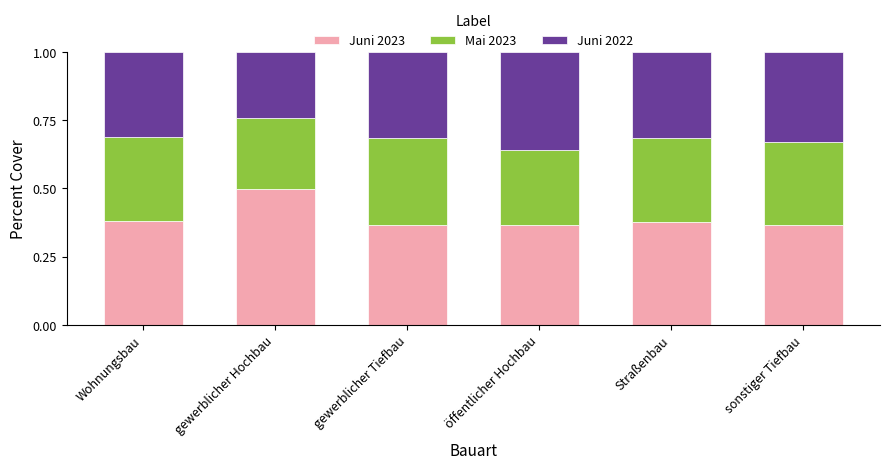

What is the sum of the Juni 2023 values at sonstiger Tiefbau and öffentlicher Hochbau?

0.7